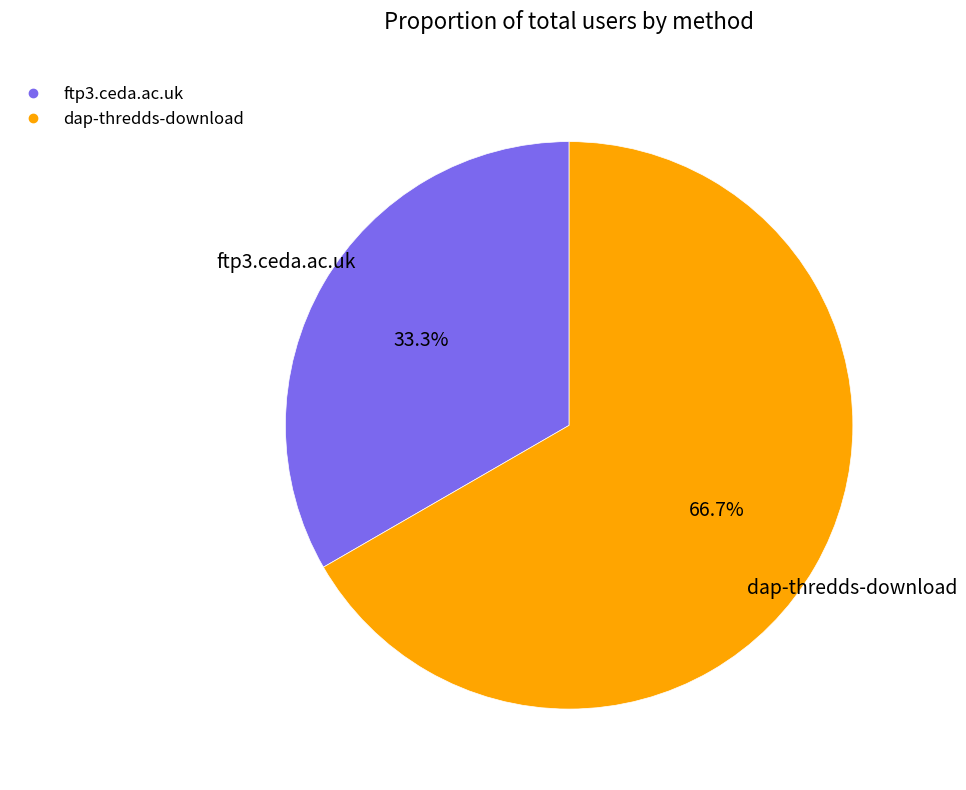

True or false: dap-thredds-download accounts for 58% of the total.

False